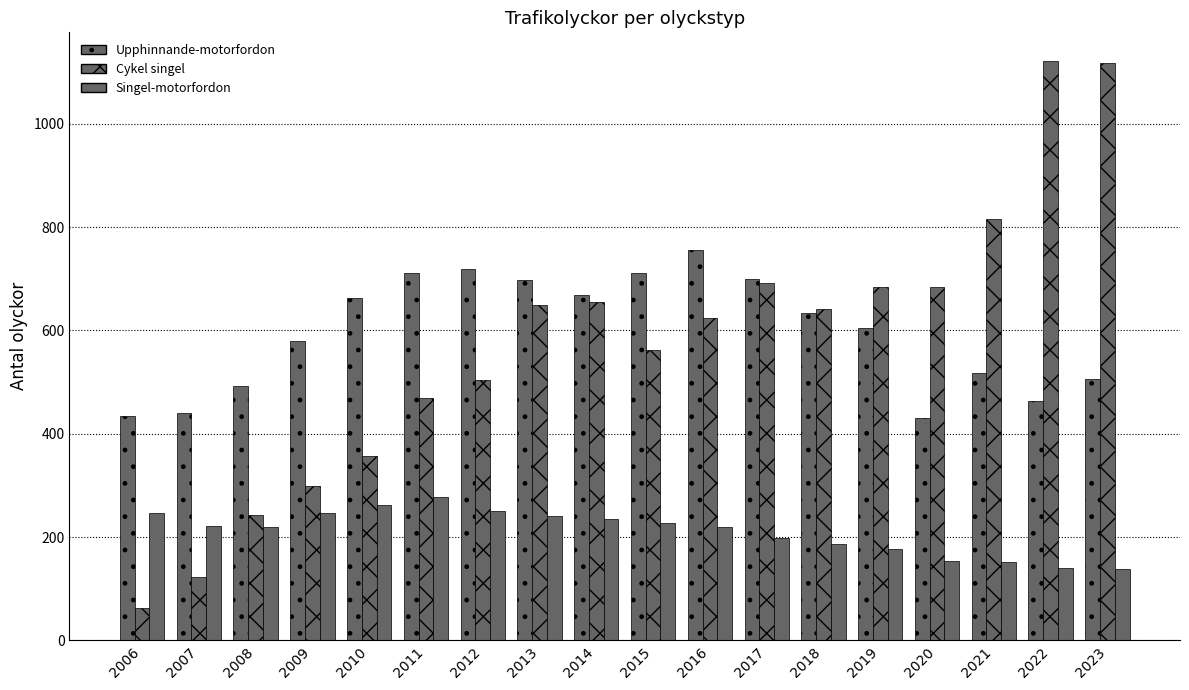

What is the spread (max minus min) of values at 2006?

373